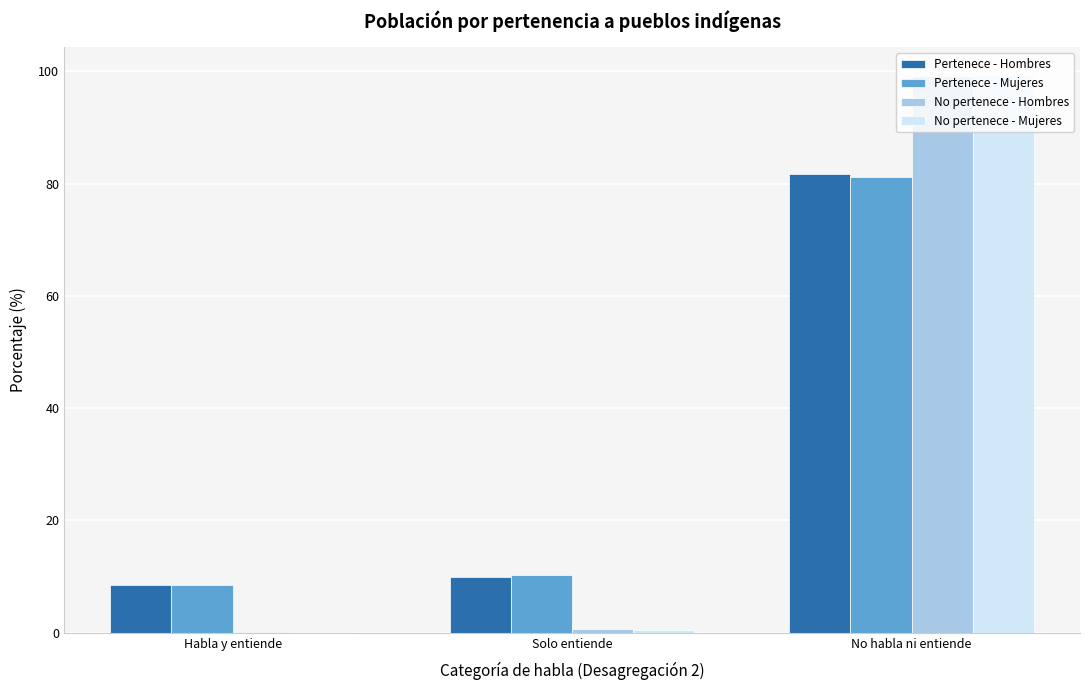

What is the maximum value shown in the chart?

99.3